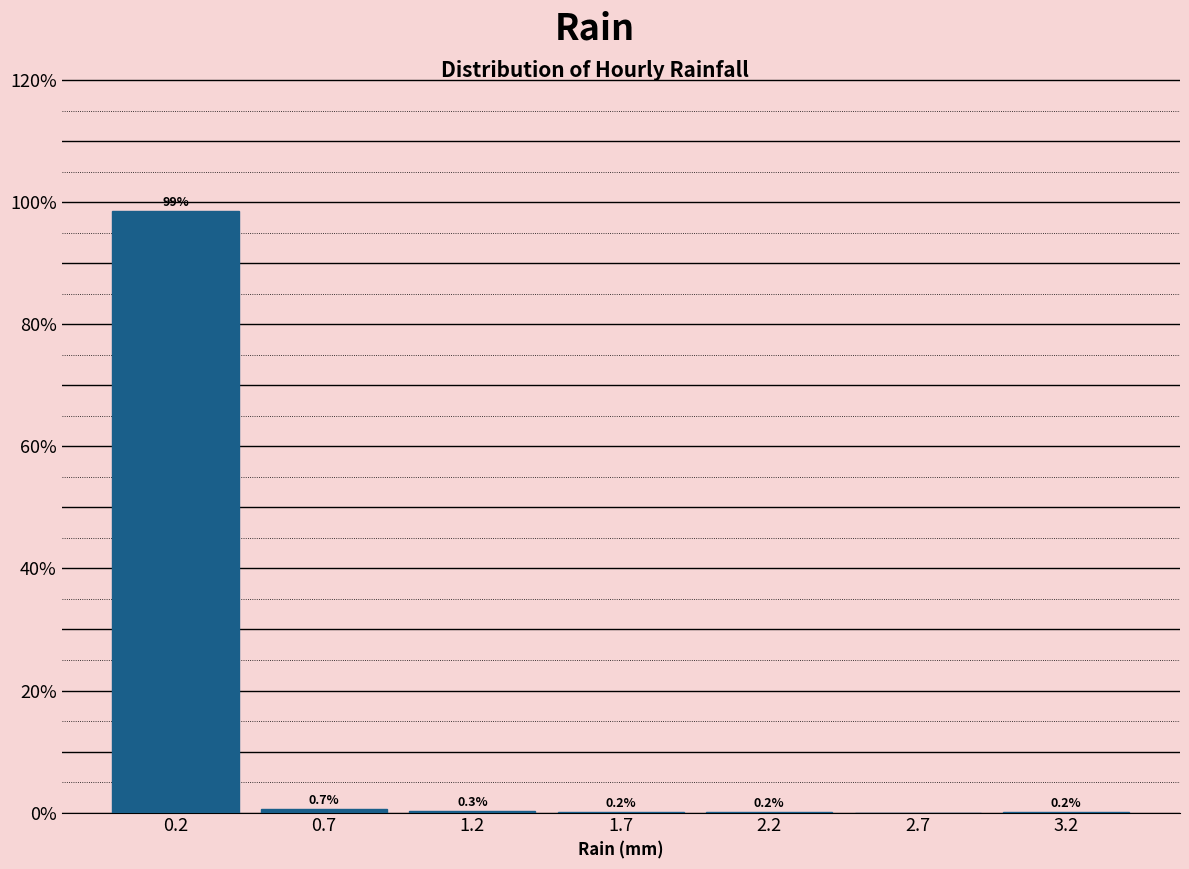

Which range on the x-axis has the tallest bar?

-0.05 to 0.45